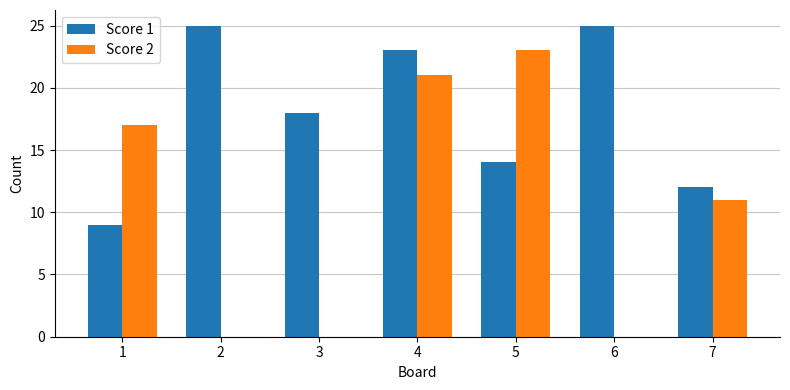

What is the sum of the Score 2 values at 4 and 2?

21